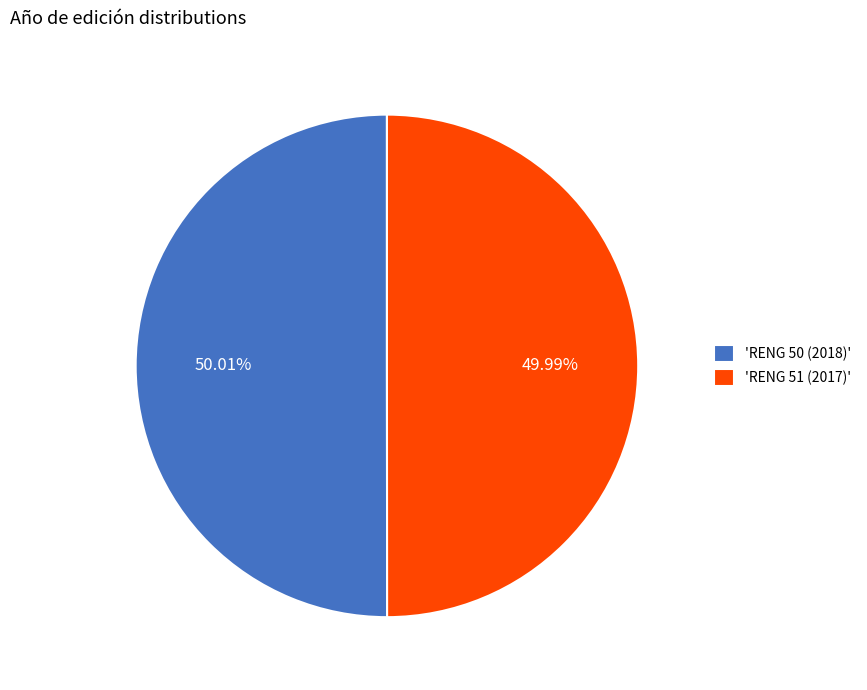

Is there any slice that represents more than half of the pie?

Yes